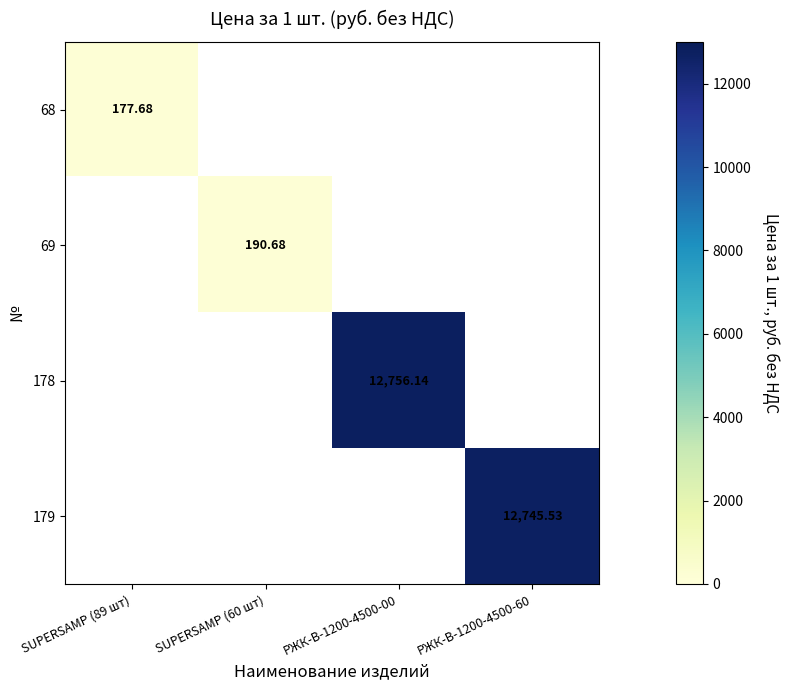

Which category has the lowest value in the 68 series?

SUPERSAMP (89 шт)